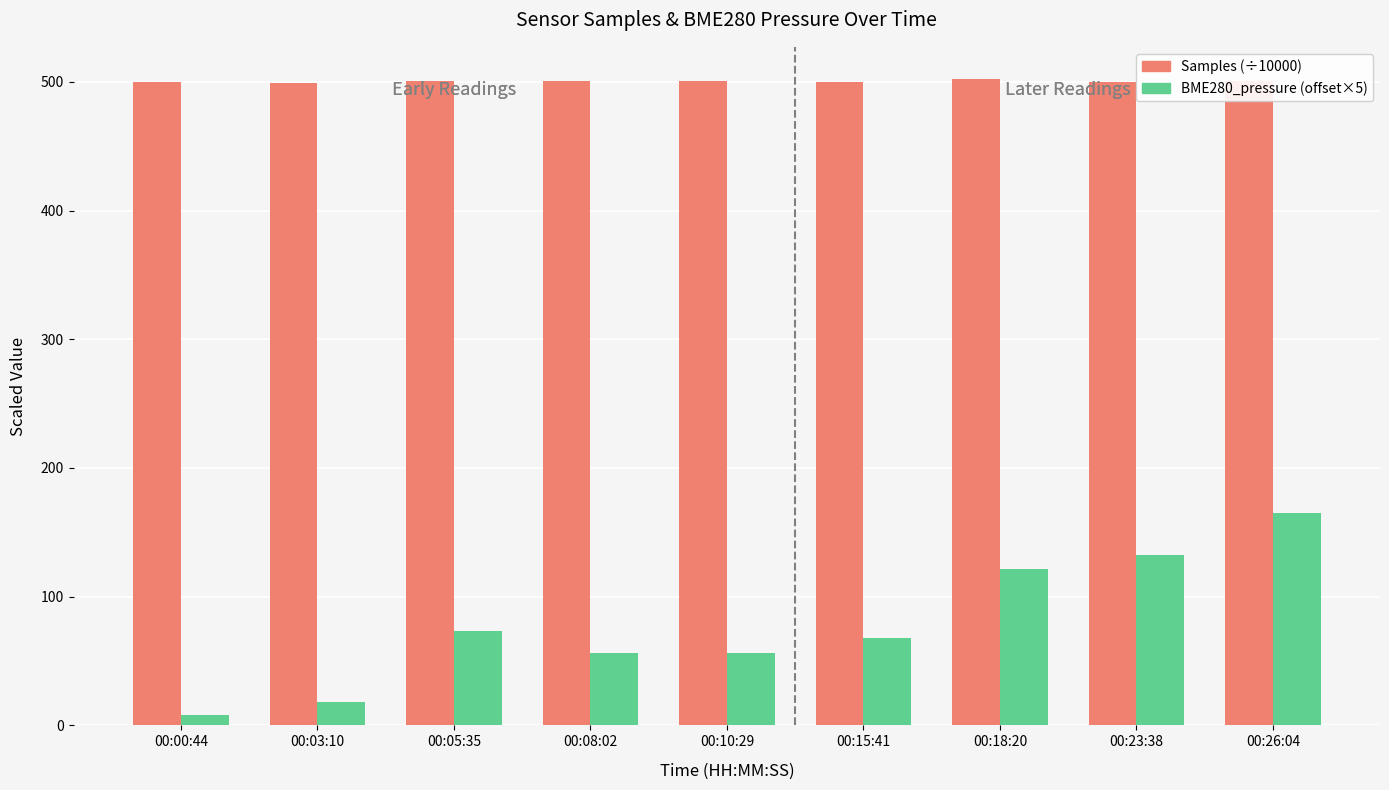

What is the spread (max minus min) of values at 00:10:29?

443.9